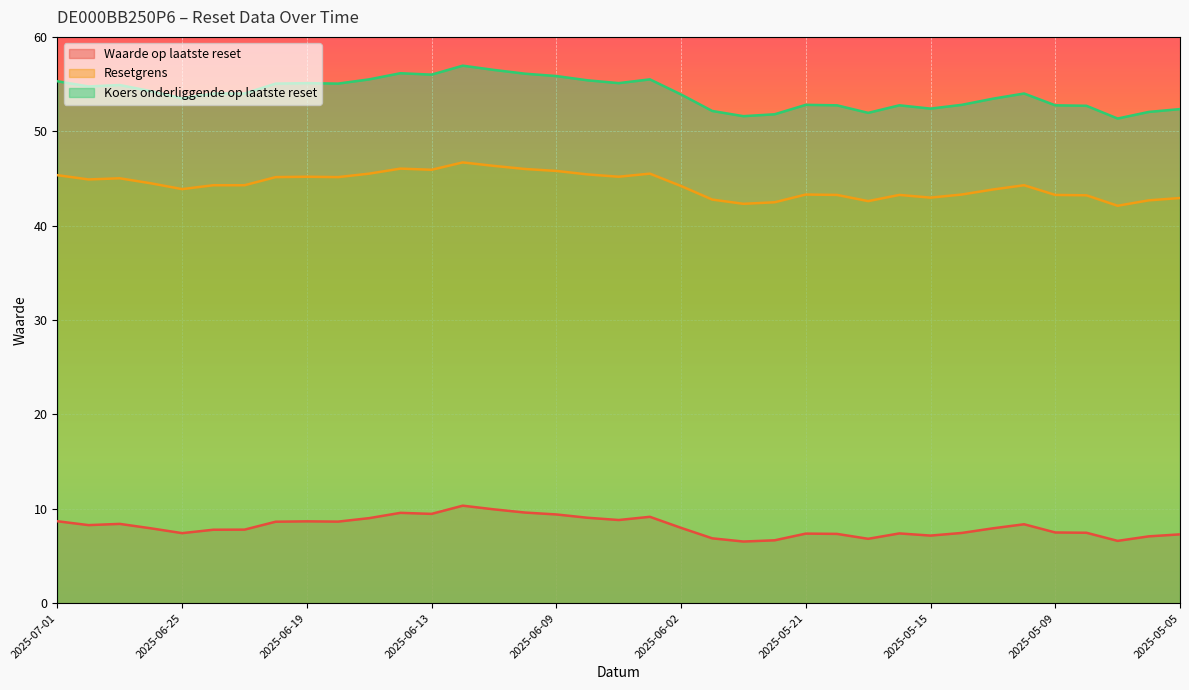

Reading left to right, extract all data points from this chart.

Waarde op laatste reset: 2025-07-01=8.7	2025-06-30=8.3	2025-06-27=8.4	2025-06-26=7.9	2025-06-25=7.4	2025-06-24=7.8	2025-06-23=7.8	2025-06-20=8.6	2025-06-19=8.7	2025-06-18=8.6	2025-06-17=9.0	2025-06-16=9.6	2025-06-13=9.5	2025-06-12=10.3	2025-06-11=9.9	2025-06-10=9.6	2025-06-09=9.4	2025-06-06=9.1	2025-06-05=8.8	2025-06-04=9.2	2025-06-02=8.0	2025-05-26=6.9	2025-05-23=6.5	2025-05-22=6.7	2025-05-21=7.4	2025-05-20=7.3	2025-05-19=6.8	2025-05-16=7.4	2025-05-15=7.2	2025-05-14=7.4	2025-05-13=7.9	2025-05-12=8.4	2025-05-09=7.5	2025-05-08=7.5	2025-05-07=6.6	2025-05-06=7.1	2025-05-05=7.3
Resetgrens: 2025-07-01=45.3	2025-06-30=44.9	2025-06-27=45.0	2025-06-26=44.5	2025-06-25=43.9	2025-06-24=44.3	2025-06-23=44.3	2025-06-20=45.1	2025-06-19=45.2	2025-06-18=45.1	2025-06-17=45.5	2025-06-16=46.0	2025-06-13=45.9	2025-06-12=46.7	2025-06-11=46.3	2025-06-10=46.0	2025-06-09=45.8	2025-06-06=45.4	2025-06-05=45.2	2025-06-04=45.5	2025-06-02=44.2	2025-05-26=42.8	2025-05-23=42.3	2025-05-22=42.5	2025-05-21=43.3	2025-05-20=43.3	2025-05-19=42.6	2025-05-16=43.3	2025-05-15=43.0	2025-05-14=43.3	2025-05-13=43.8	2025-05-12=44.3	2025-05-09=43.3	2025-05-08=43.2	2025-05-07=42.1	2025-05-06=42.7	2025-05-05=42.9
Koers onderliggende op laatste reset: 2025-07-01=55.3	2025-06-30=54.8	2025-06-27=54.9	2025-06-26=54.2	2025-06-25=53.5	2025-06-24=54.0	2025-06-23=54.0	2025-06-20=55.0	2025-06-19=55.1	2025-06-18=55.0	2025-06-17=55.5	2025-06-16=56.1	2025-06-13=56.0	2025-06-12=57.0	2025-06-11=56.5	2025-06-10=56.1	2025-06-09=55.9	2025-06-06=55.4	2025-06-05=55.1	2025-06-04=55.5	2025-06-02=53.9	2025-05-26=52.1	2025-05-23=51.6	2025-05-22=51.8	2025-05-21=52.8	2025-05-20=52.8	2025-05-19=52.0	2025-05-16=52.8	2025-05-15=52.4	2025-05-14=52.8	2025-05-13=53.5	2025-05-12=54.0	2025-05-09=52.8	2025-05-08=52.7	2025-05-07=51.4	2025-05-06=52.0	2025-05-05=52.4